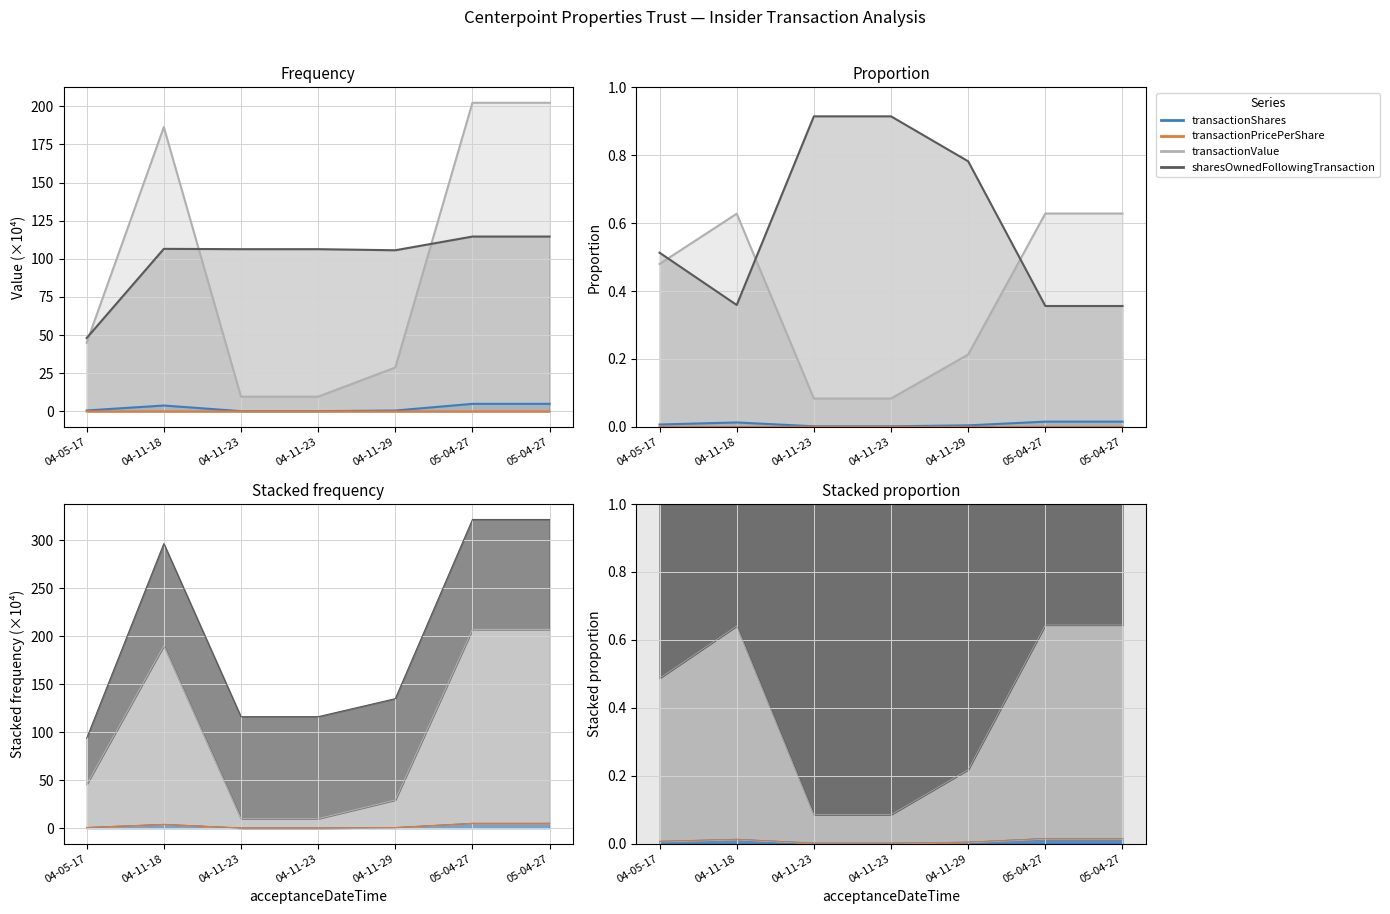

True or false: sharesOwnedFollowingTransaction and transactionPricePerShare cross at least once.

False